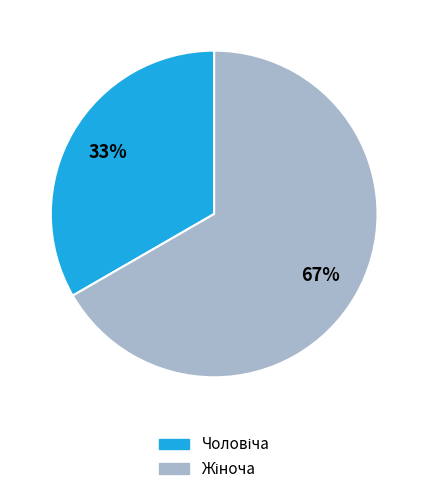

To the nearest percent, what is the average slice percentage?

50%